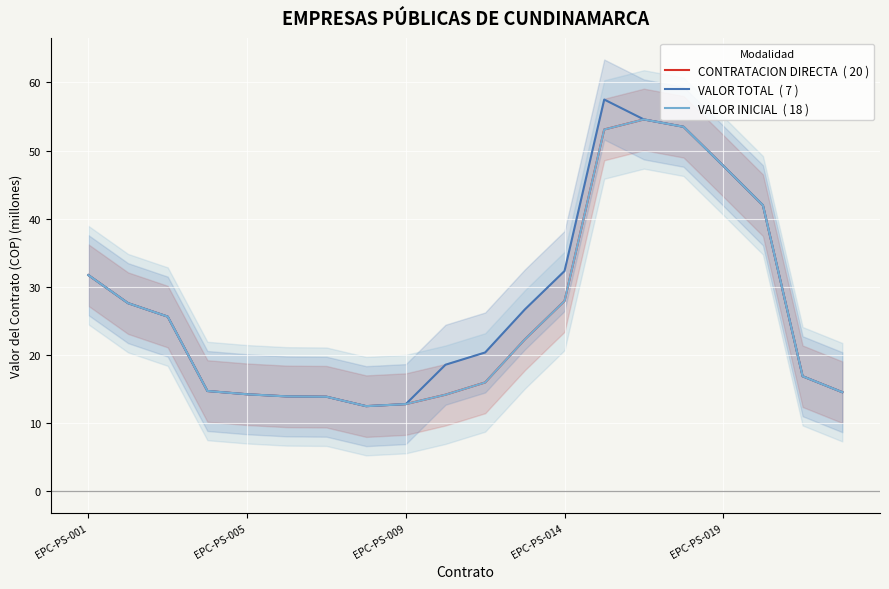

In VALOR INICIAL  ( 18 ), how many points are lower than both neighbors (excluding endpoints)?

1